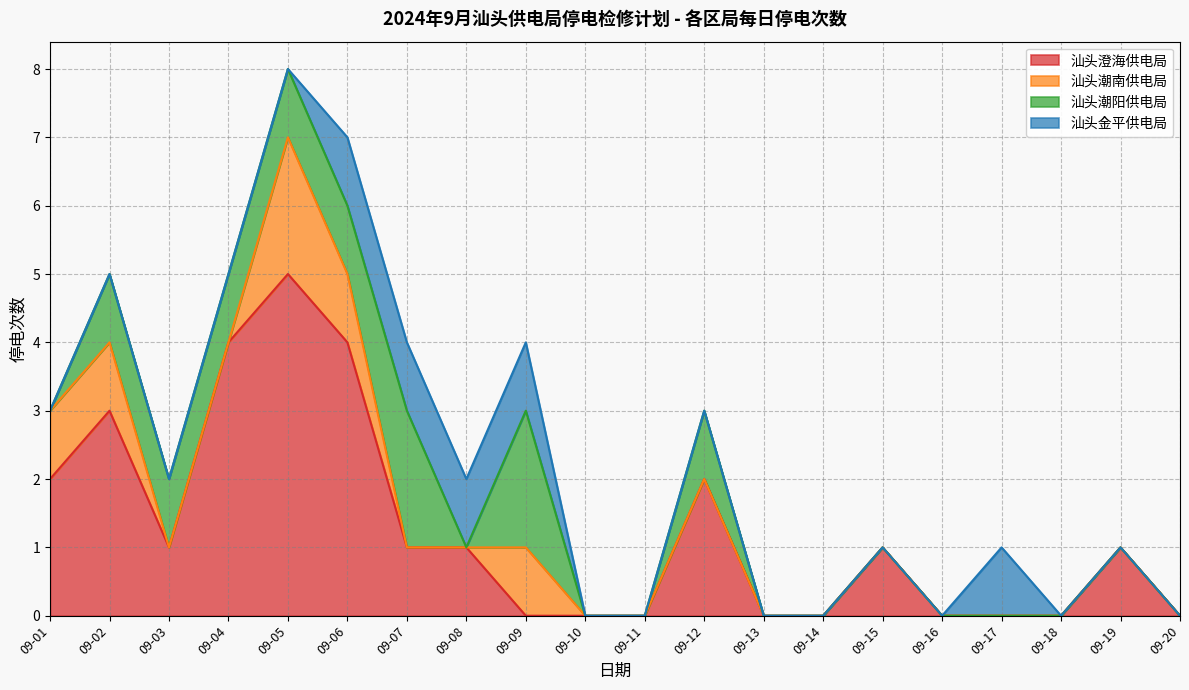

Rank the categories by 汕头澄海供电局 value from lowest to highest.

09-09, 09-10, 09-11, 09-13, 09-14, 09-16, 09-17, 09-18, 09-20, 09-03, 09-07, 09-08, 09-15, 09-19, 09-01, 09-12, 09-02, 09-04, 09-06, 09-05